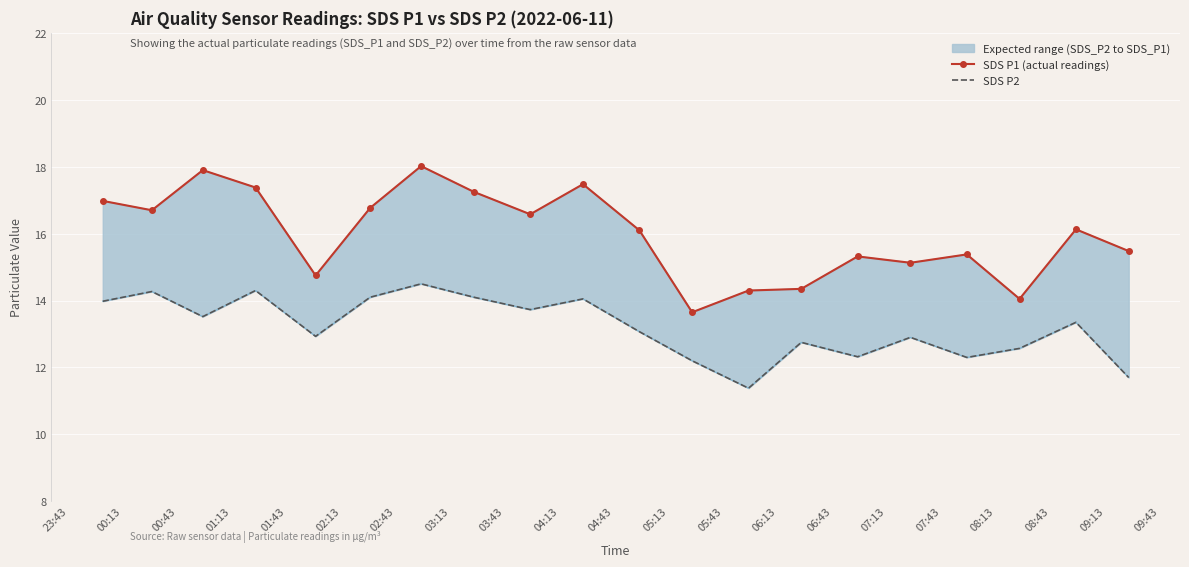

True or false: SDS P2 and SDS P1 (actual readings) cross at least once.

False